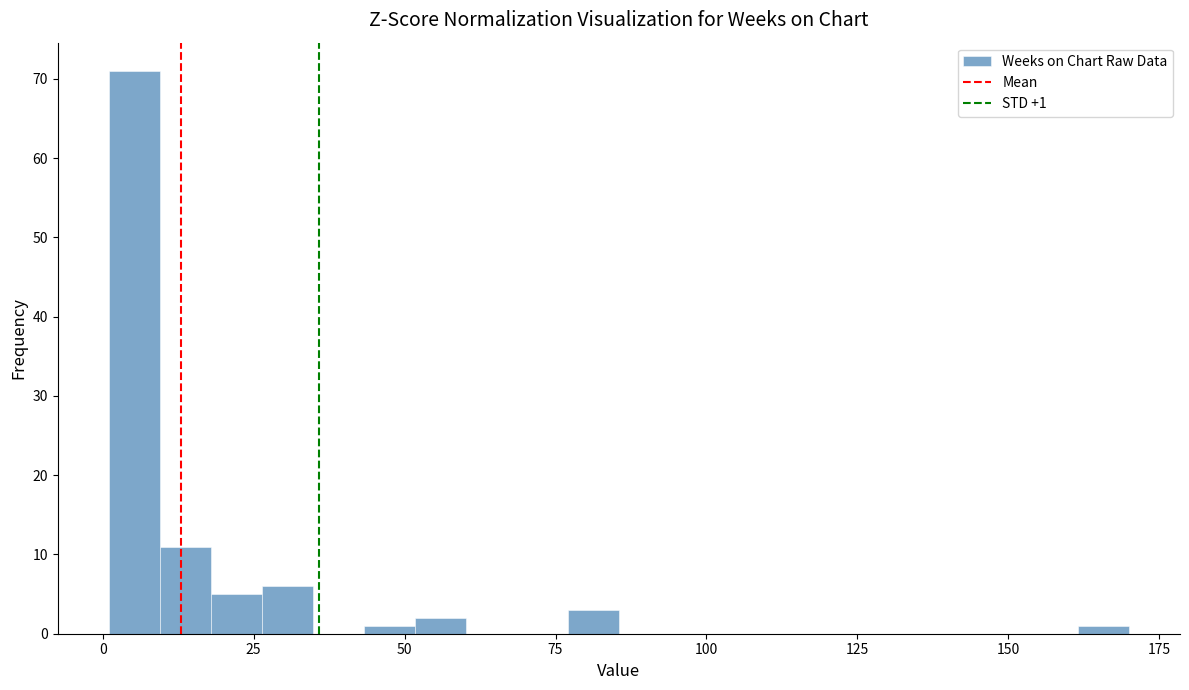

Around what value on the x-axis is the tallest bar? Give the approximate position of its centre, as read against the axis.

5